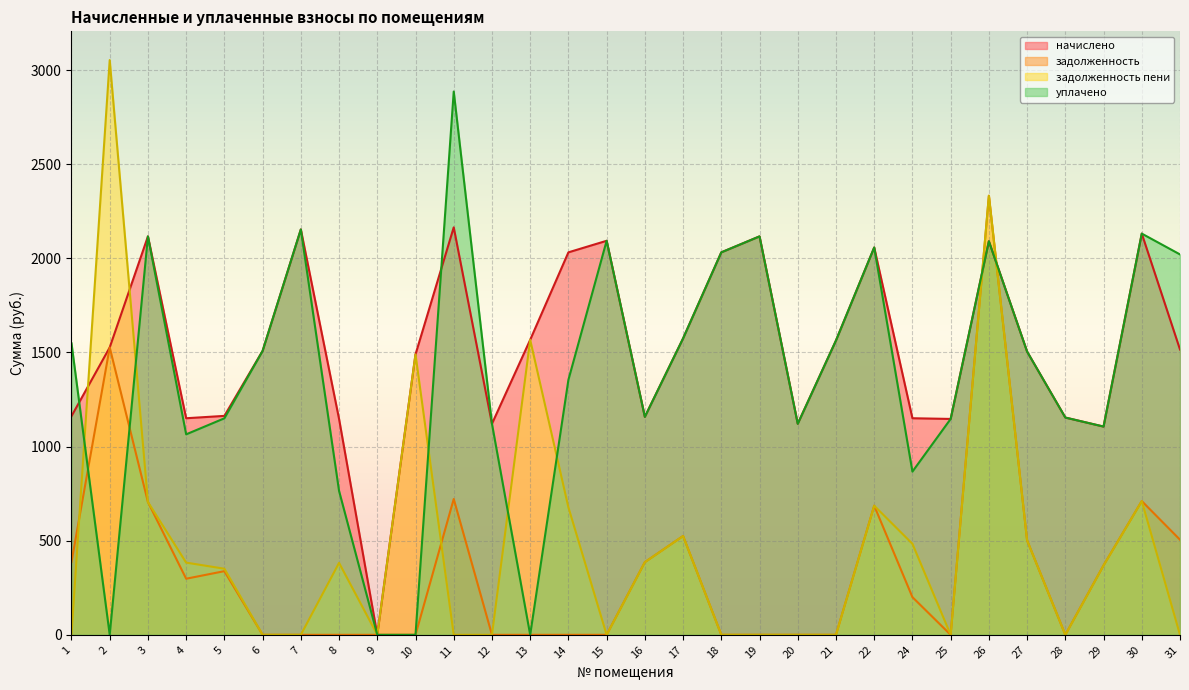

What is the difference between the maximum and minimum values in the уплачено series?

2885.7